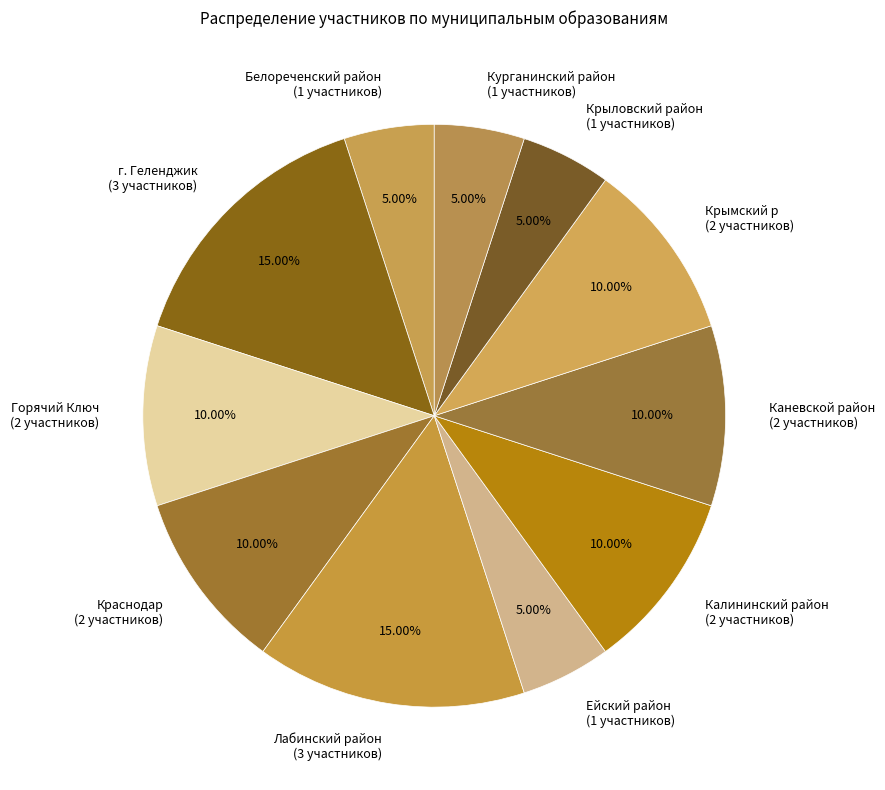

To the nearest percent, what is the difference between the Белореченский район and Лабинский район slice percentages?

10%